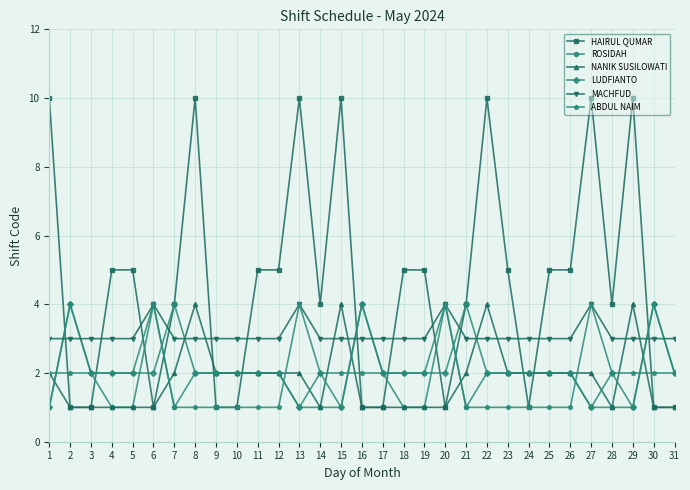

Between 11 and 15, which series saw the biggest shift?

HAIRUL QUMAR